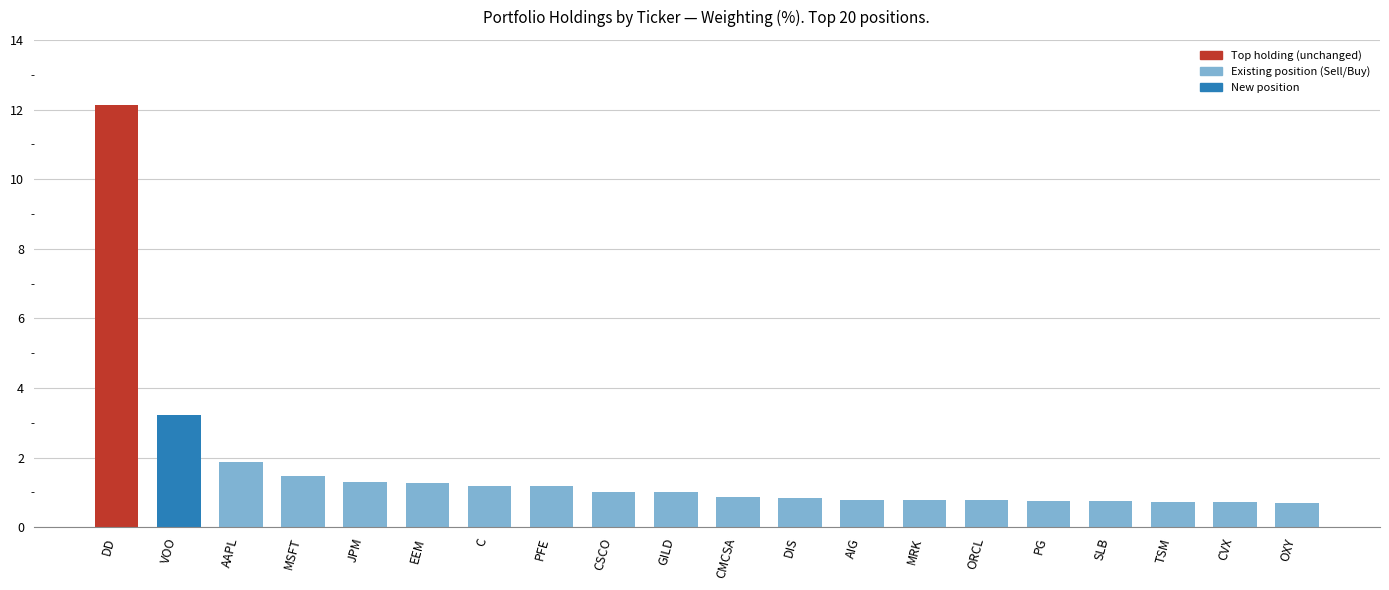

Approximately how many times larger is the value at C compared to JPM?

0.9